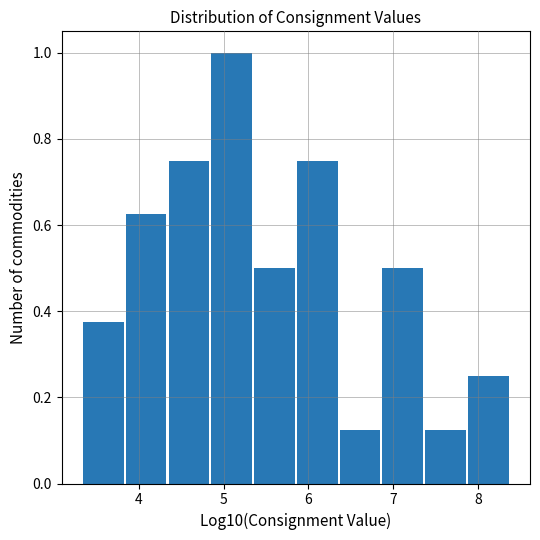

Reading left to right, transcribe this chart: for each bar, give the range it covers on the x-axis and its height. Neither the bar edges nor the heights are printed on the chart, so give them approximately, as read against the axes.

3.3 to 3.8: 0.38
3.8 to 4.4: 0.62
4.4 to 4.9: 0.76
4.9 to 5.4: 1.00
5.4 to 5.9: 0.50
5.9 to 6.4: 0.76
6.4 to 6.9: 0.12
6.9 to 7.4: 0.50
7.4 to 7.9: 0.12
7.9 to 8.4: 0.26